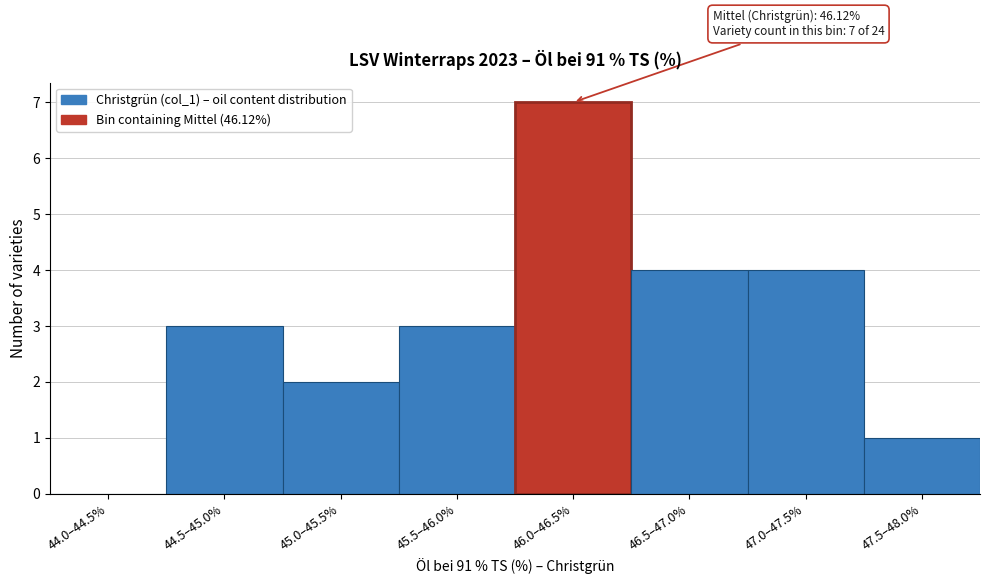

Reading left to right, what are all the values shown in this chart?

44.0–44.5%=0	44.5–45.0%=3	45.0–45.5%=2	45.5–46.0%=3	46.0–46.5%=7	46.5–47.0%=4	47.0–47.5%=4	47.5–48.0%=1